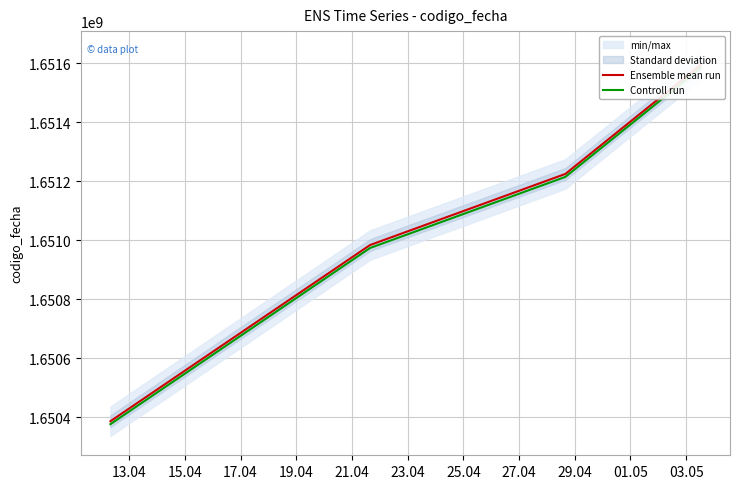

True or false: Ensemble mean run has more than 2 points higher than both neighbors.

False